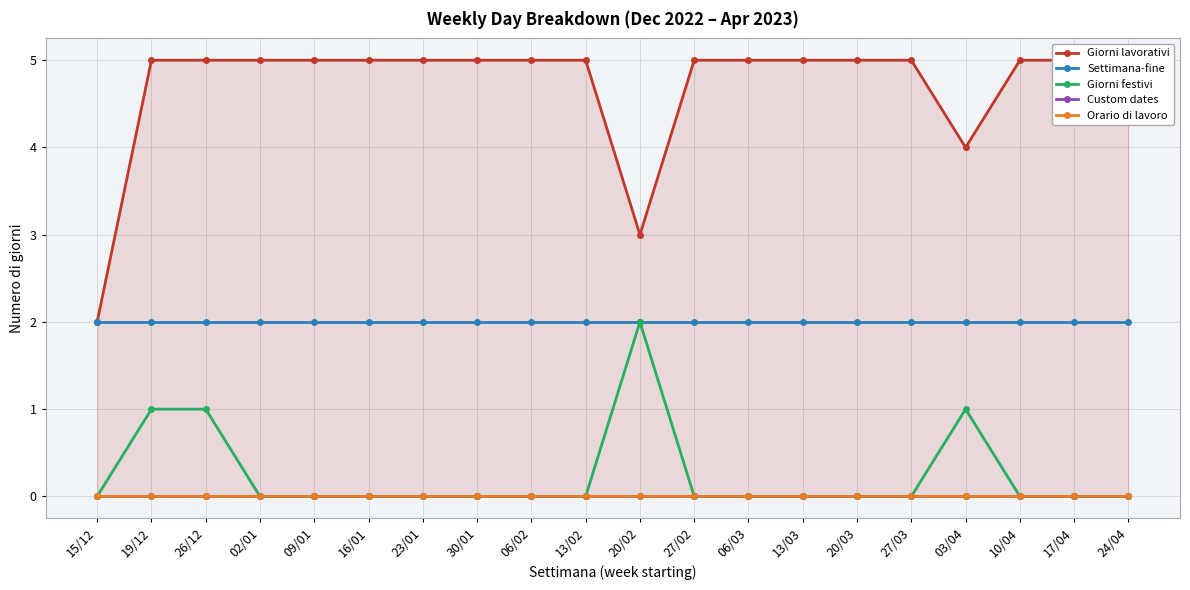

Where is the first local maximum for Giorni festivi?

20/02